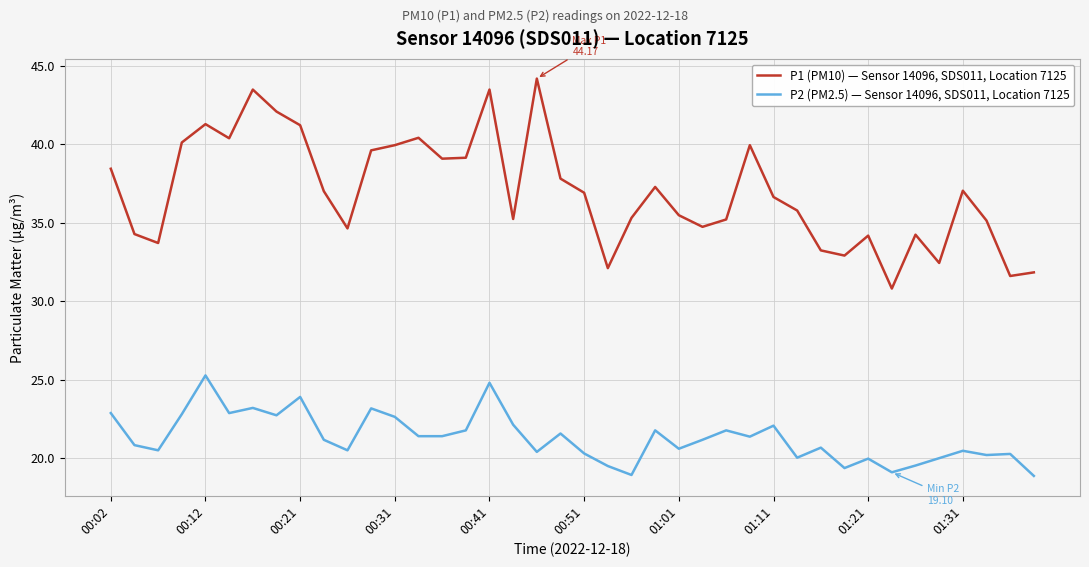

Rank the series by their maximum value, from highest to lowest.

P1 (PM10) — Sensor 14096, SDS011, Location 7125, P2 (PM2.5) — Sensor 14096, SDS011, Location 7125